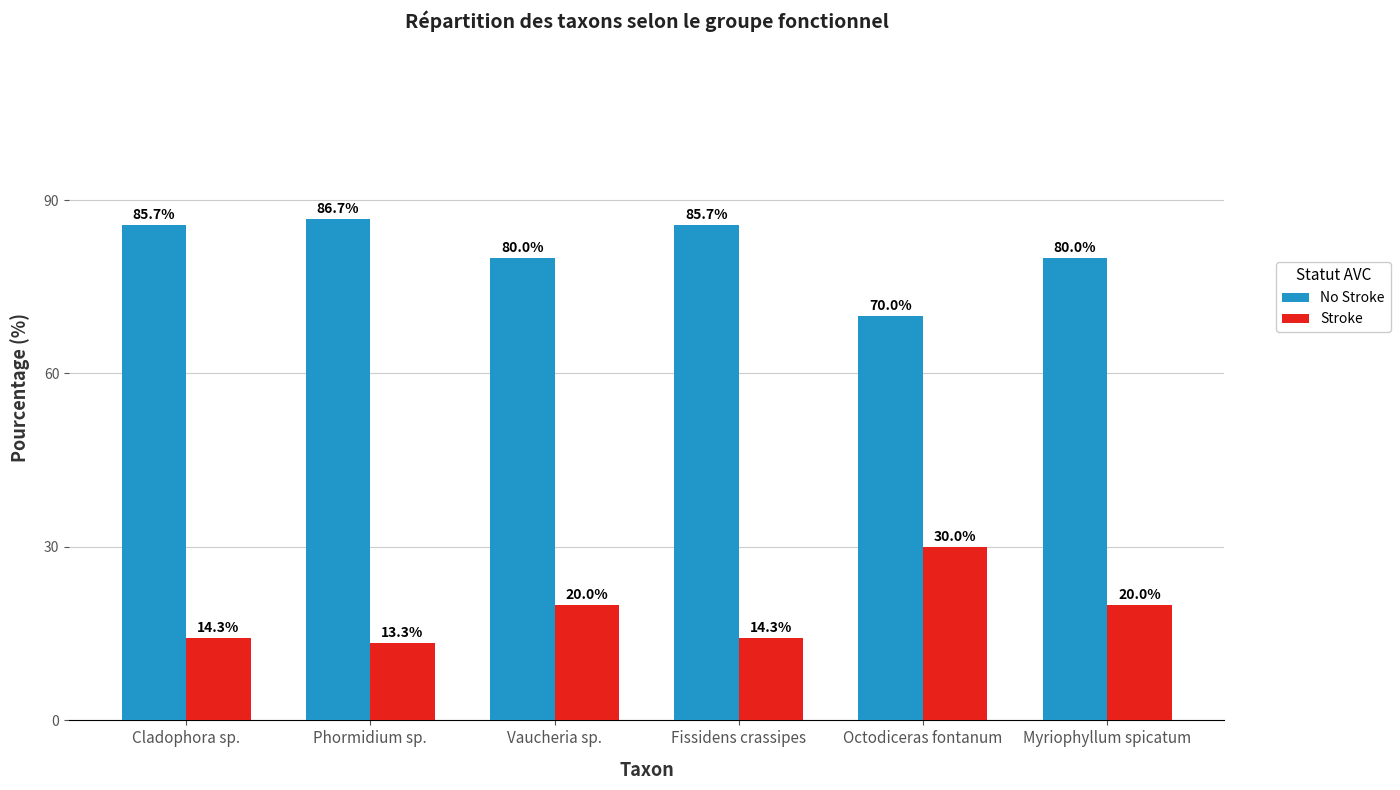

At which label does No Stroke first exceed 85?

Cladophora sp.